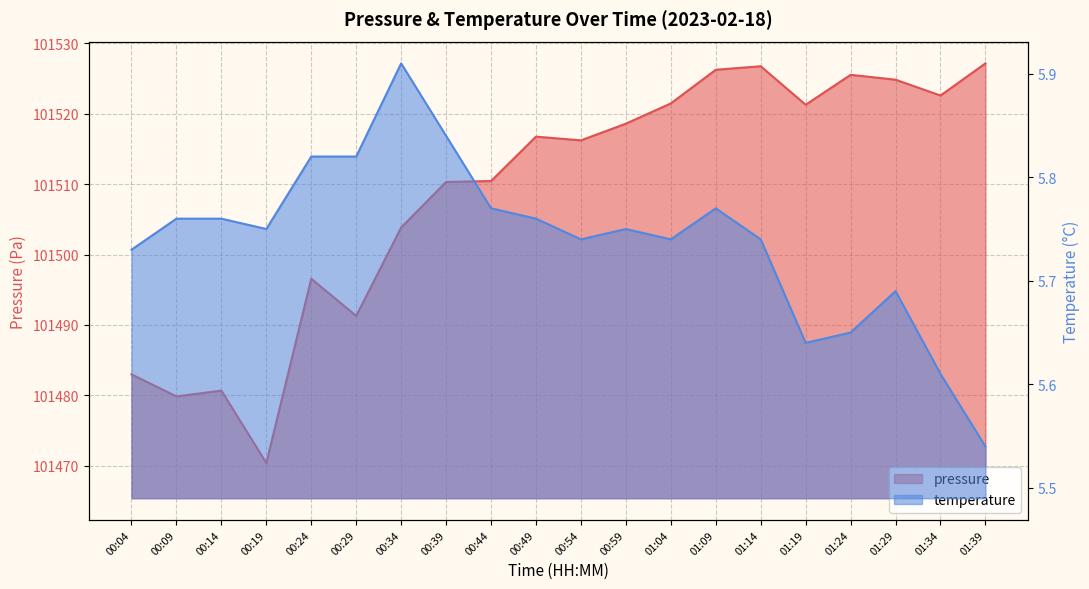

The value of pressure at 01:04 is 101521.5. True or false?

True